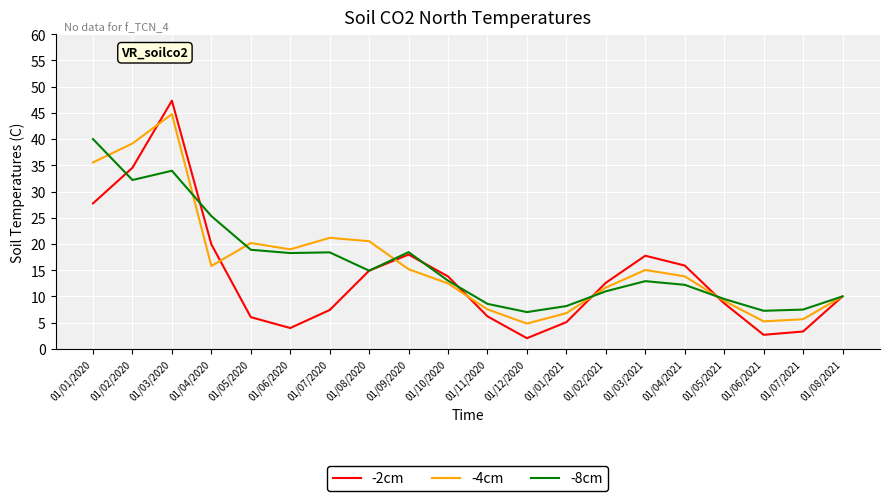

At which category is the sum across all series the highest?

01/03/2020